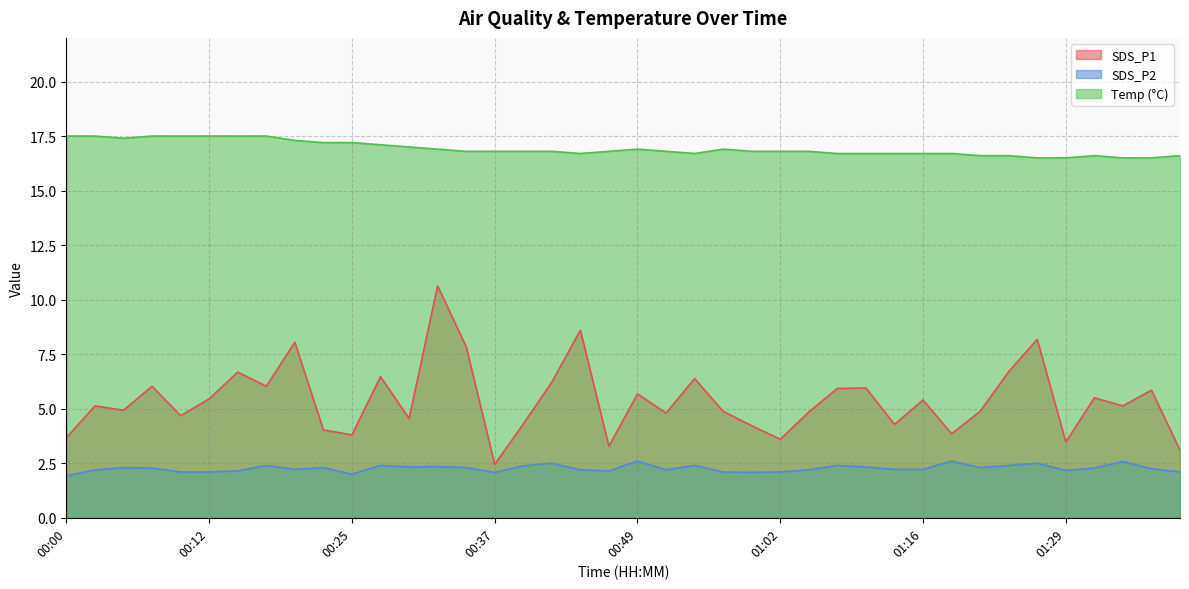

How many series are shown in this chart?

3